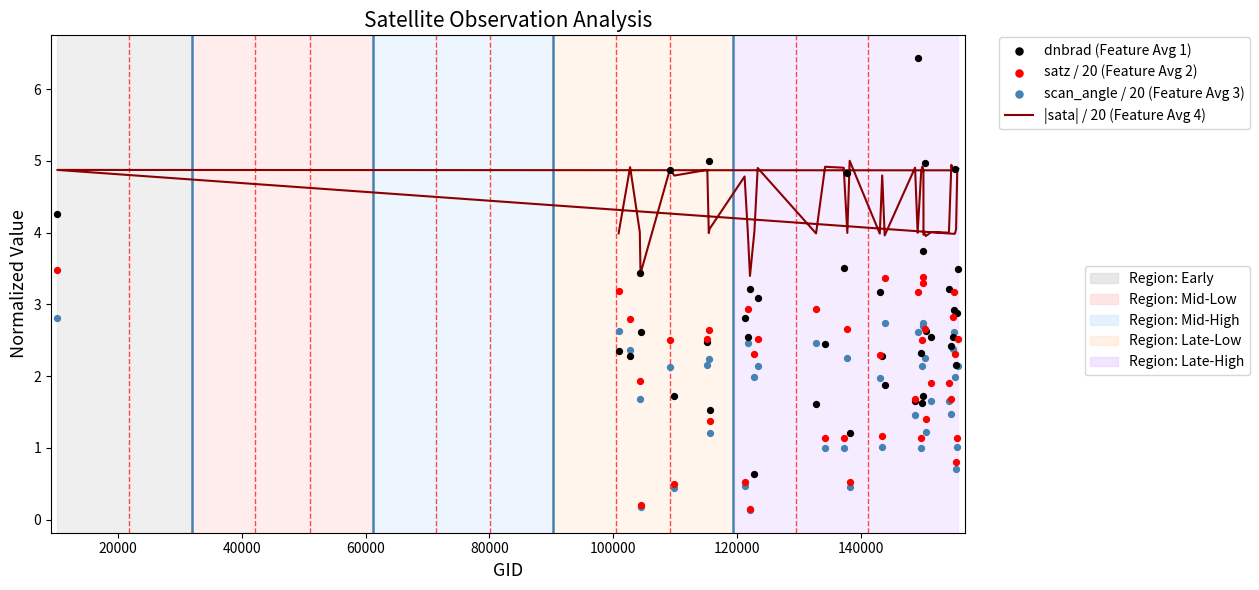

Which series reaches the maximum Y coordinate?

dnbrad (Feature Avg 1)